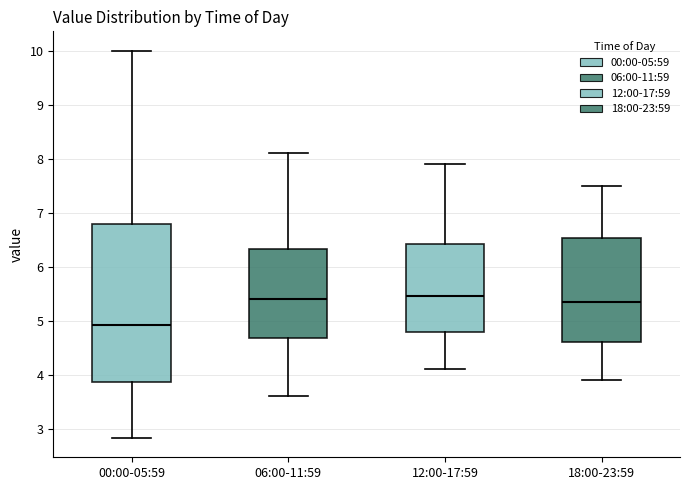

Which box is the tallest, from its lower edge to its upper edge?

00:00-05:59